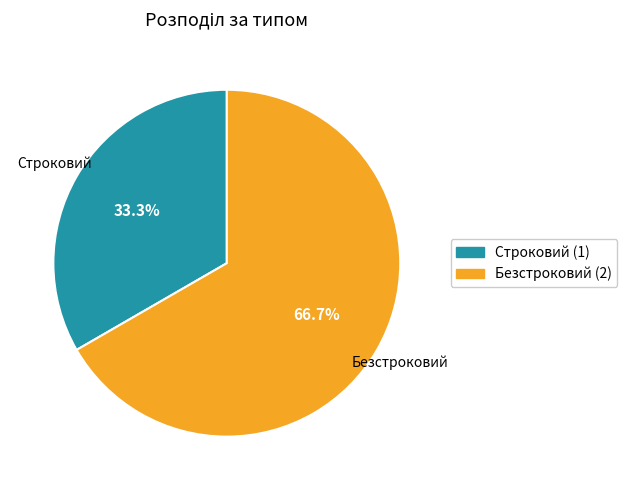

To the nearest percent, what percentage of the pie is Безстроковий?

67%